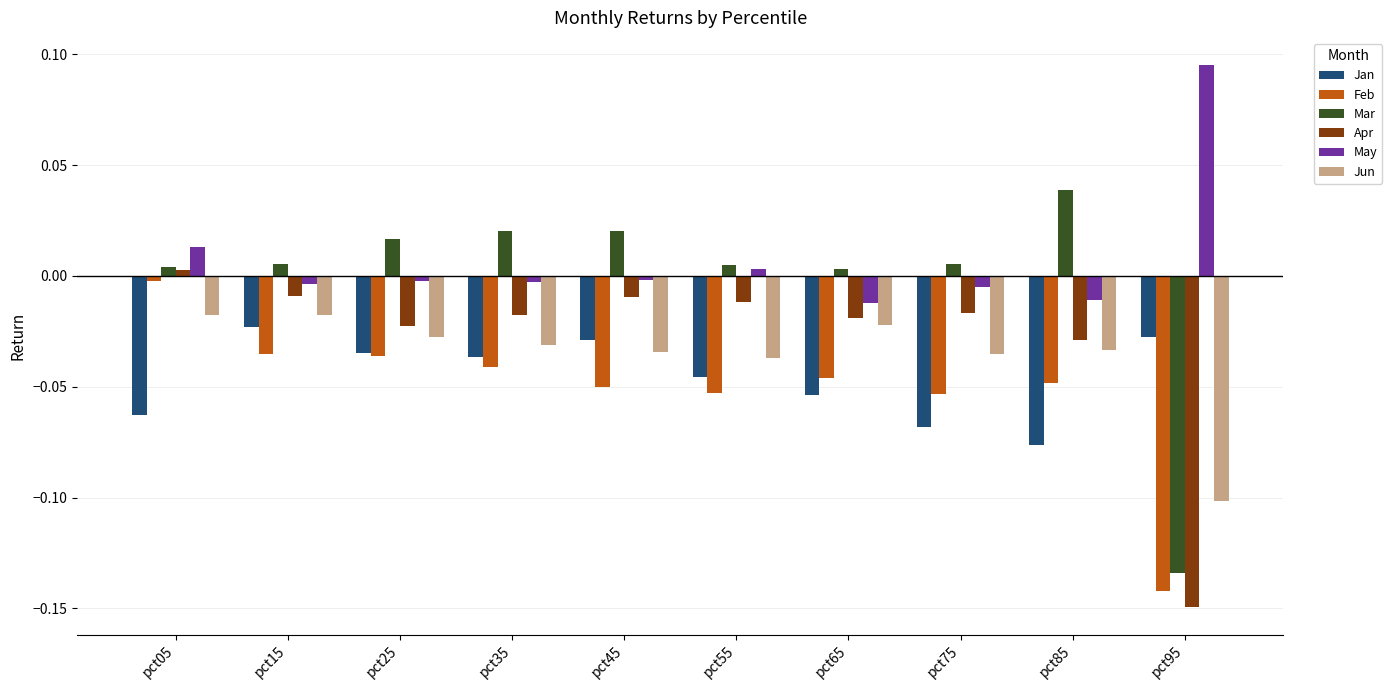

The value of Apr at pct95 is -0.1. True or false?

True